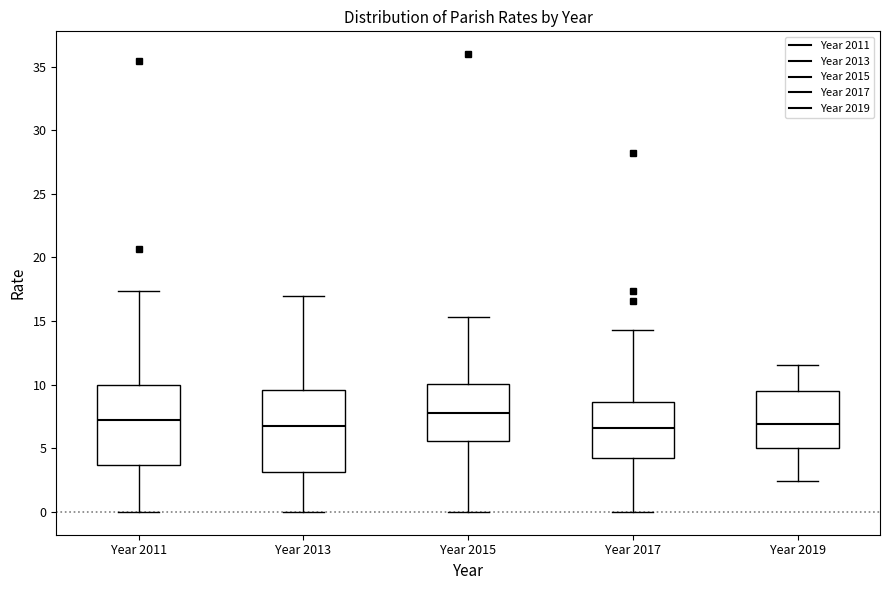

Reading left to right, read every box against the y-axis: the position of its median line, the range the box covers, and the ends of its whiskers. The values are not printed on the chart, so give them approximately, as read against the axis.

Year 2011: median 7.0, box 3.5 to 10.0, whiskers 0.0 to 17.5
Year 2013: median 6.5, box 3.0 to 9.5, whiskers 0.0 to 17.0
Year 2015: median 8.0, box 5.5 to 10.0, whiskers 0.0 to 15.5
Year 2017: median 6.5, box 4.0 to 8.5, whiskers 0.0 to 14.5
Year 2019: median 7.0, box 5.0 to 9.5, whiskers 2.5 to 11.5